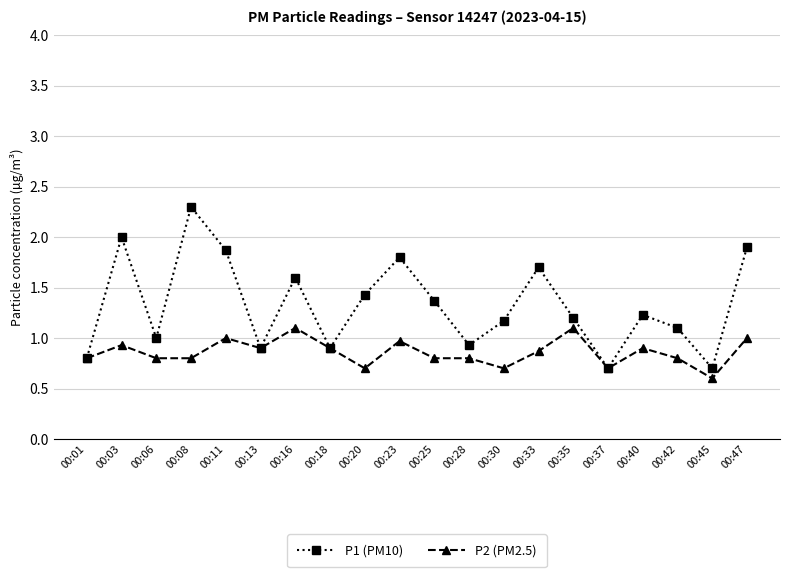

Which series changed the most between 00:18 and 00:47?

P1 (PM10)